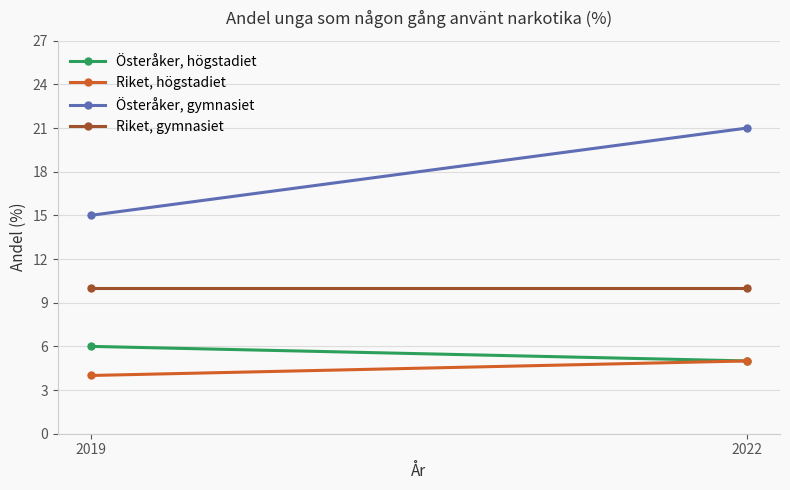

The Riket, gymnasiet series shows 2 at 2022. True or false?

False